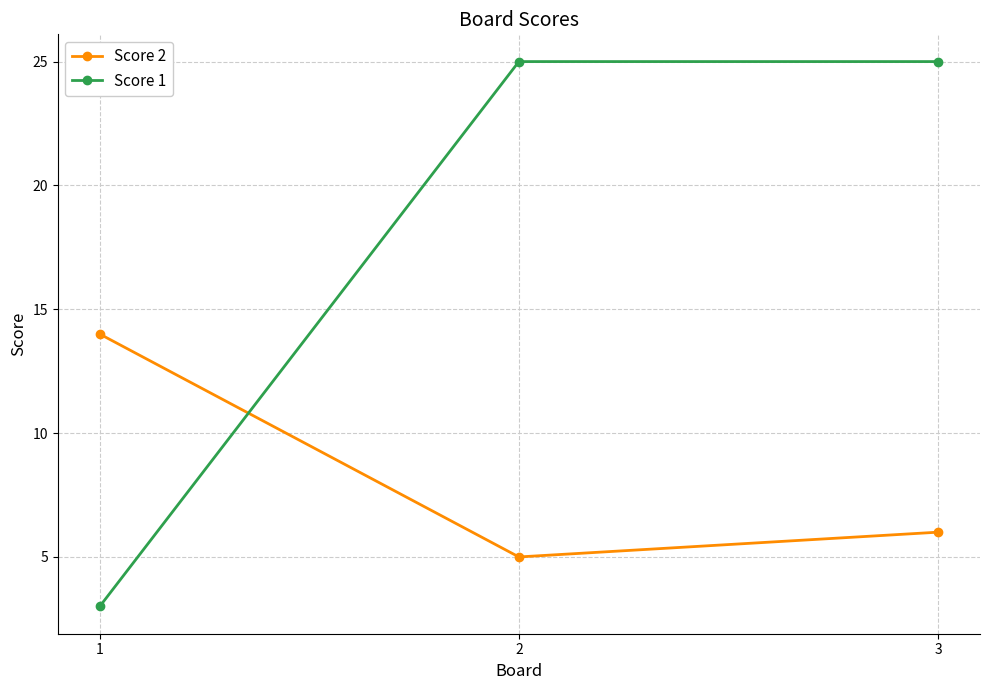

What is the smallest value displayed?

3